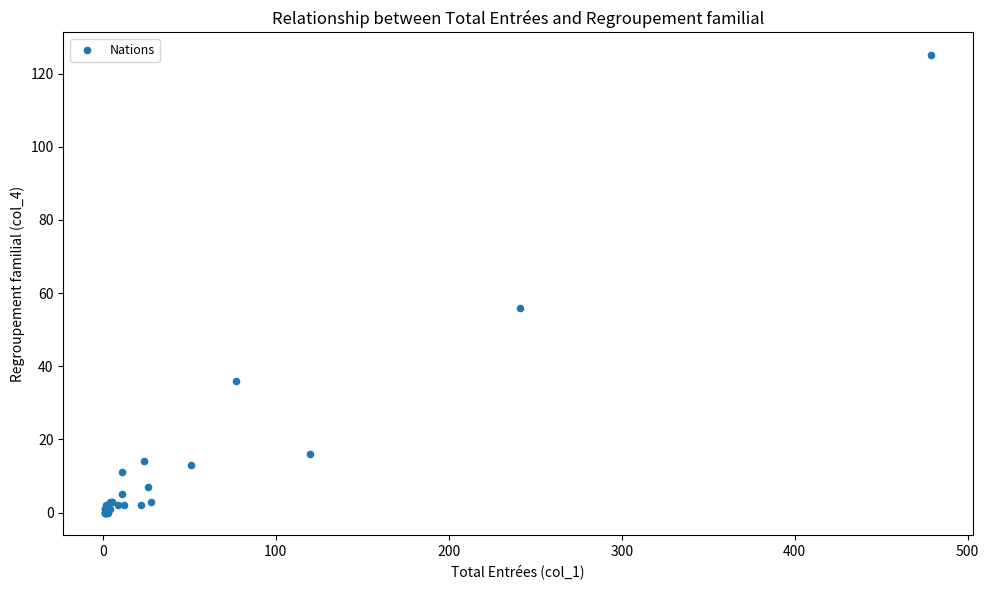

What Y value in the scatter plot is closest to 62?

56